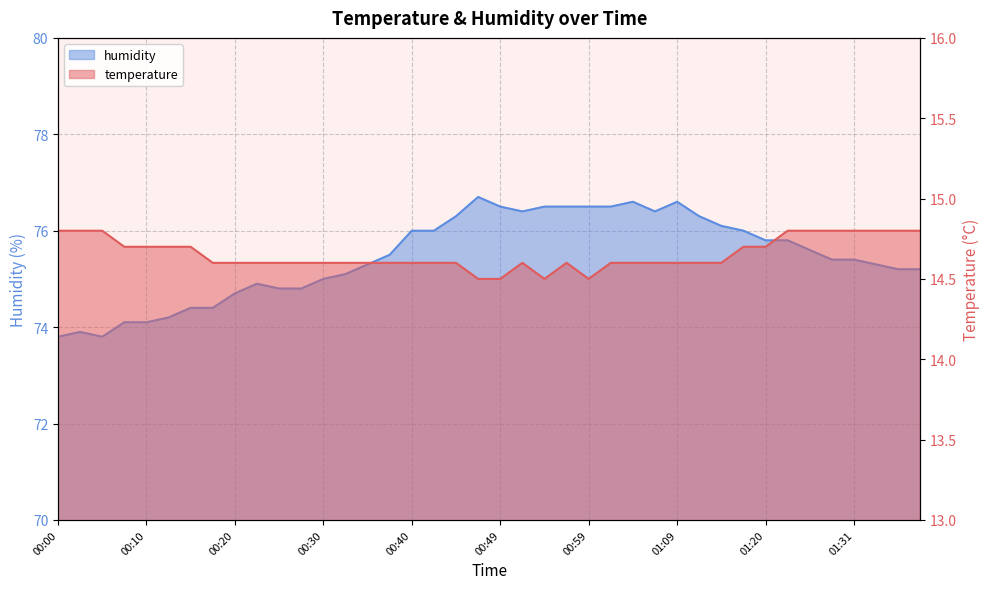

What is the difference between the highest and lowest values at 00:55?

62.0